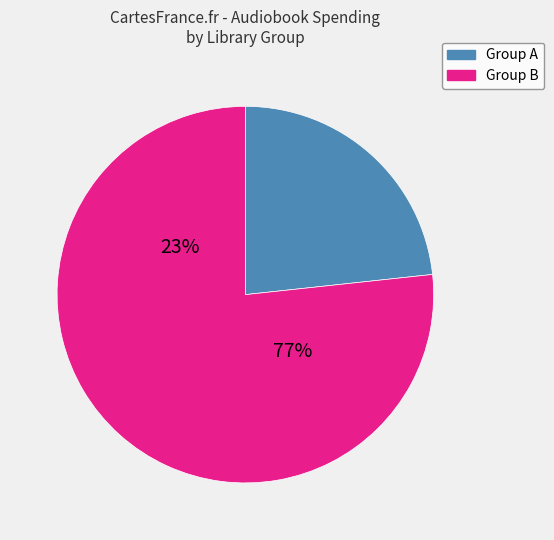

True or false: CHA accounts for 18% of the total.

False